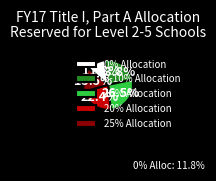

Does 25% Allocation account for over 50% of the chart?

No